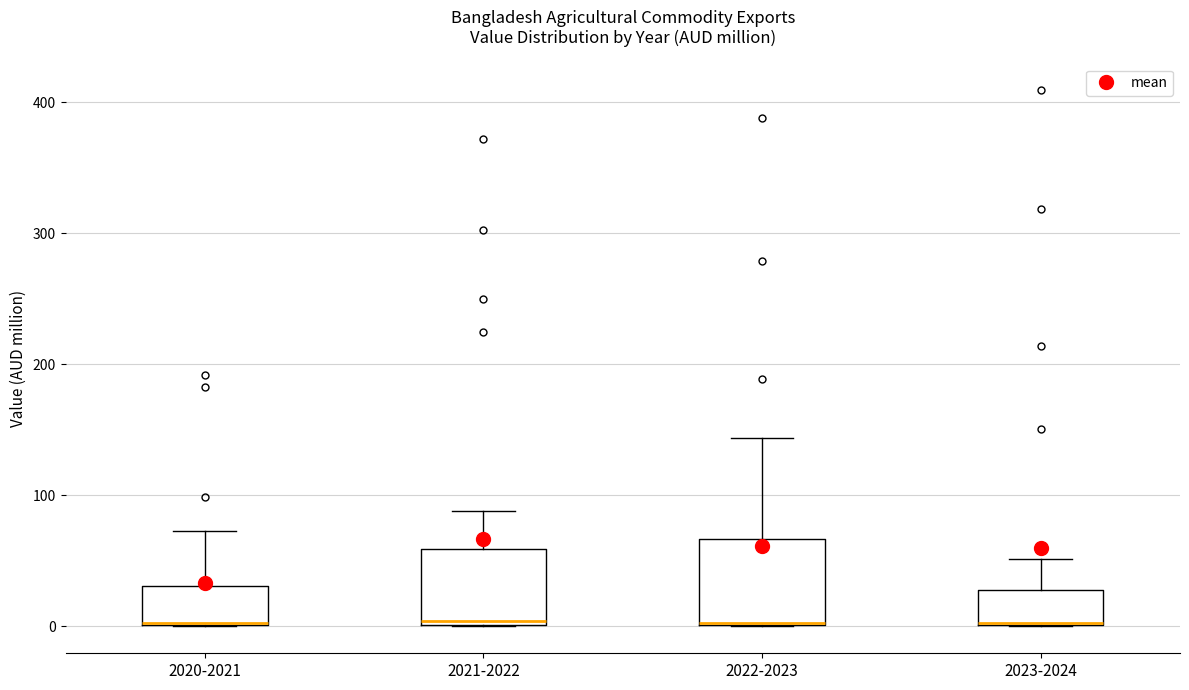

Reading left to right, transcribe this box plot: for each box, give where its median line is, the range the box spans, and where its two whiskers end, as read against the y-axis. The values are not printed on the chart, so give them approximately, as read against the axis.

2020-2021: median 0 (drawn on the box's lower edge), box 0 to 30, whiskers 0 to 70
2021-2022: median 0, box 0 to 60, whiskers 0 to 90
2022-2023: median 0 (drawn on the box's lower edge), box 0 to 70, whiskers 0 to 140
2023-2024: median 0, box 0 to 30, whiskers 0 to 50